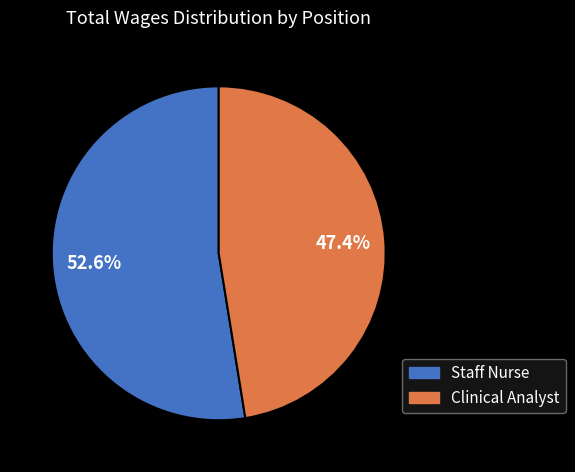

Approximately how many times larger is the value at Staff Nurse compared to Clinical Analyst?

1.1